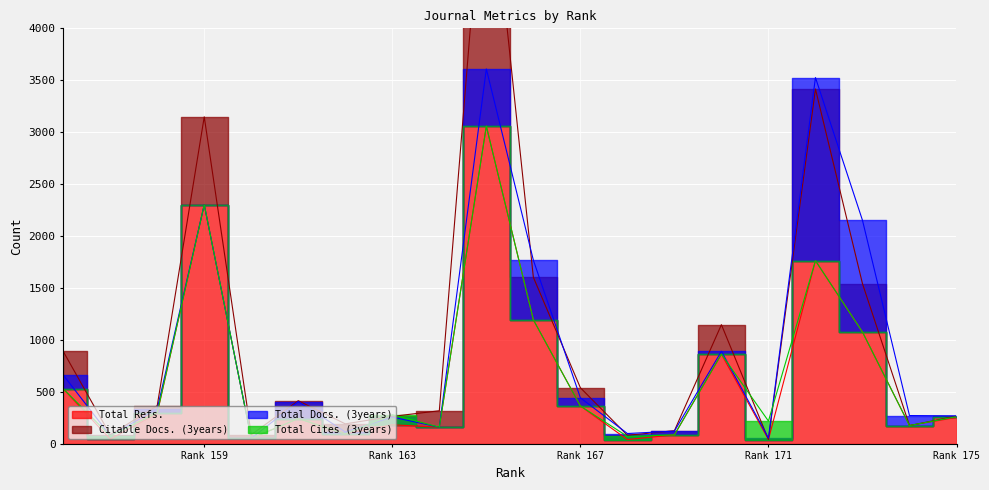

True or false: Citable Docs. (3years) has a value of 36 at 160.

True